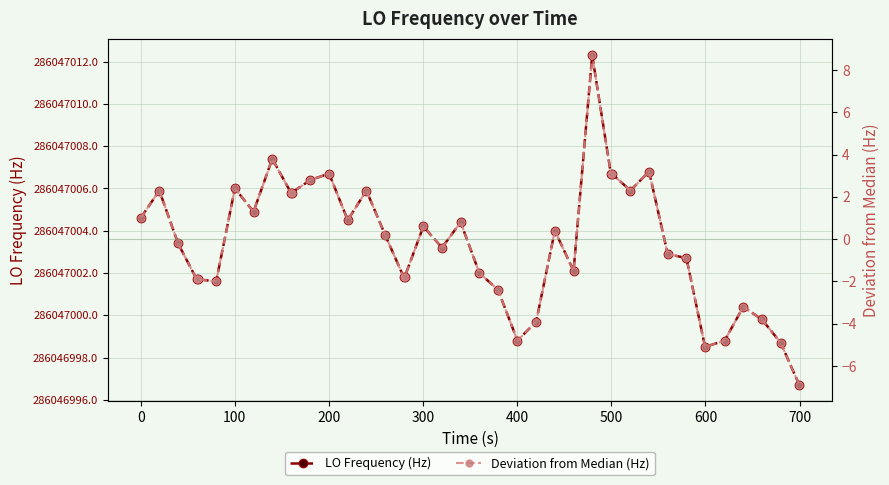

How many interior local peaks does the Deviation from Median (Hz) series have?

11